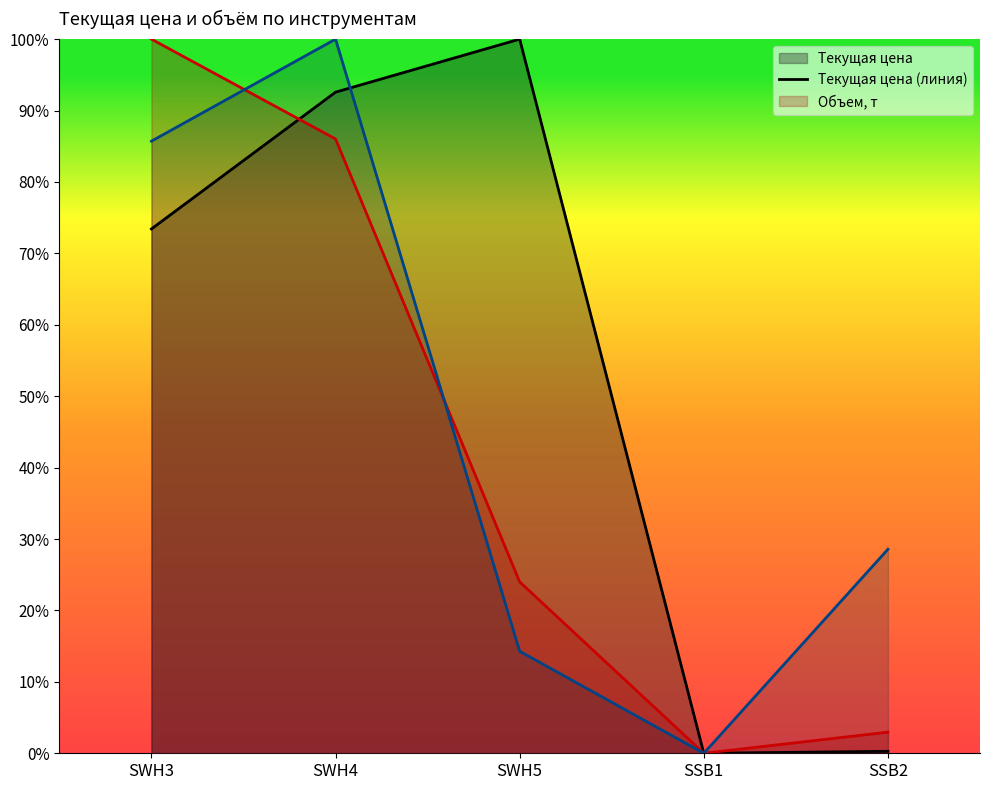

What is the difference between the highest and lowest values at SWH4?

0.1